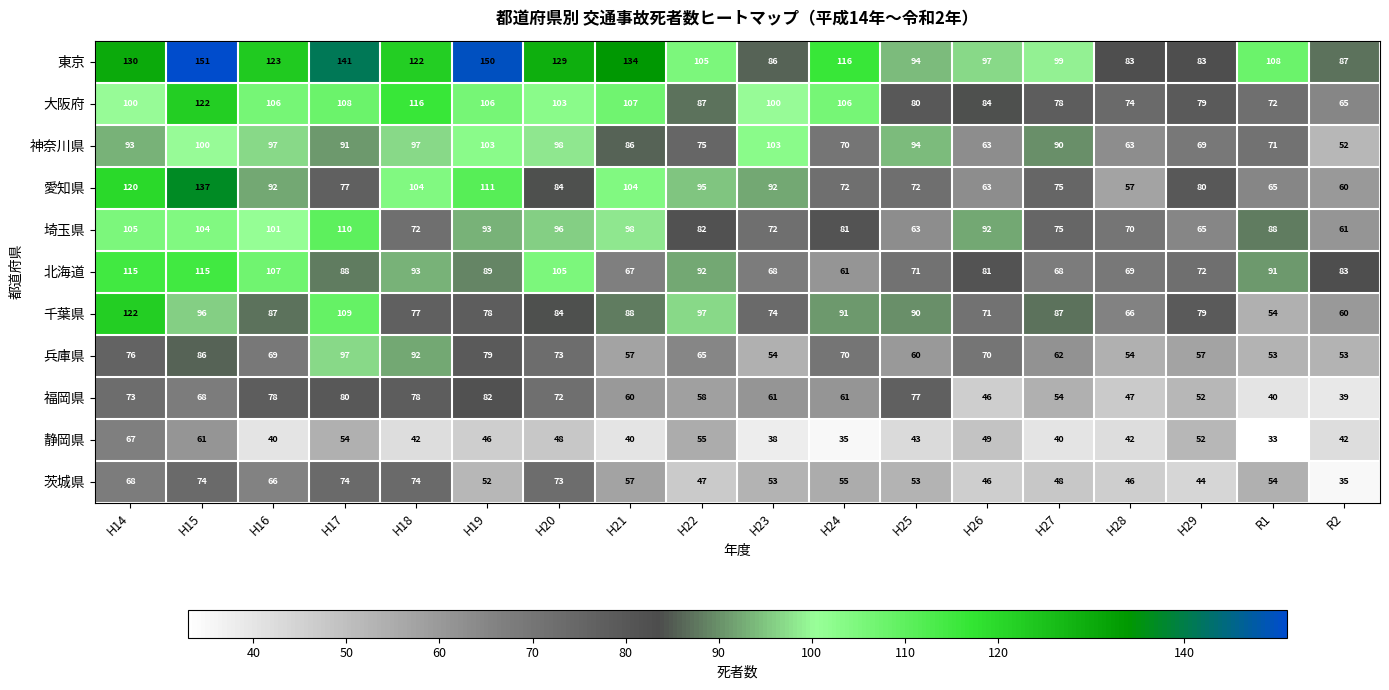

Which series changed the most between H25 and R1?

福岡県